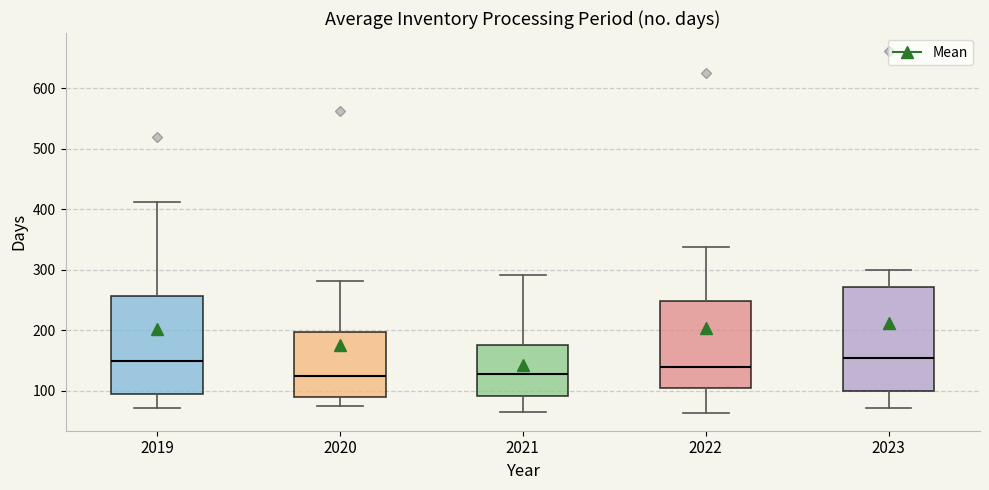

Where does the median line of the box at x = 2022 sit on the y-axis? The values are not printed on the chart, so give them approximately, as read against the axis.

140